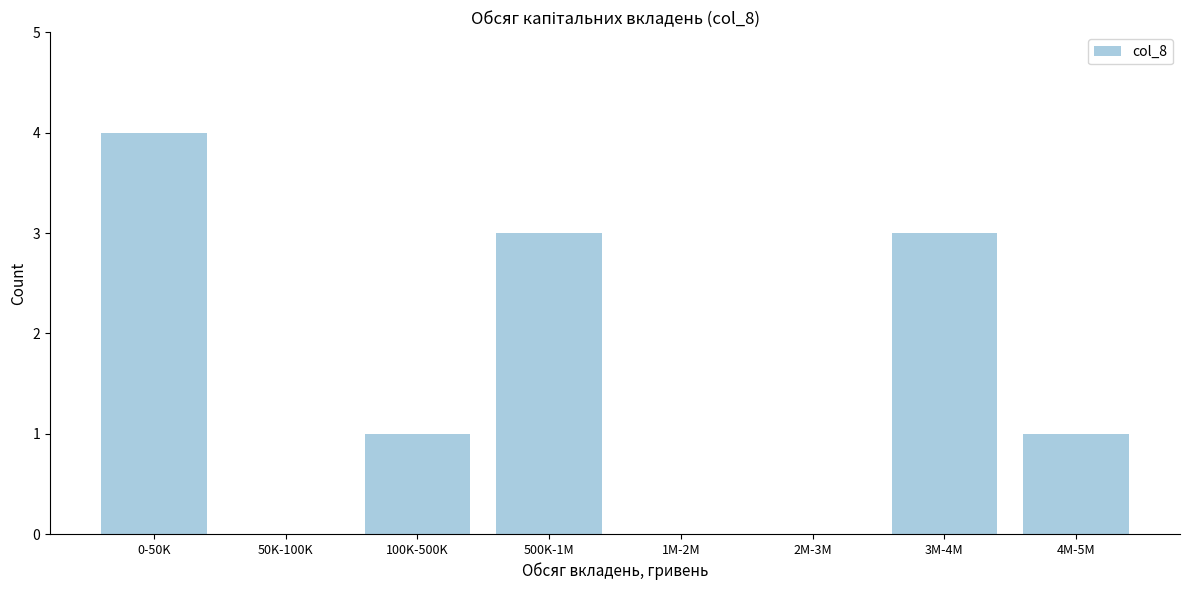

Reading right to left, what are all the values shown in this chart?

4M-5M=1	3M-4M=3	2M-3M=0	1M-2M=0	500K-1M=3	100K-500K=1	50K-100K=0	0-50K=4